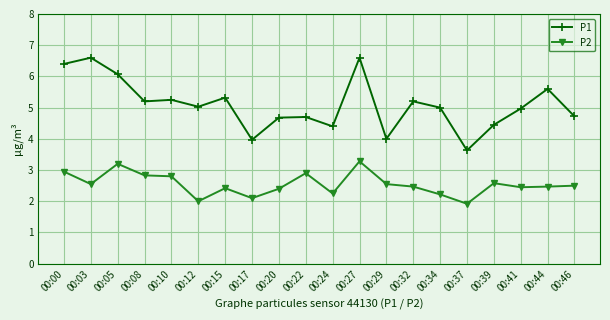

Is the value of P1 at 00:39 greater than the value of P2 at 00:00?

Yes